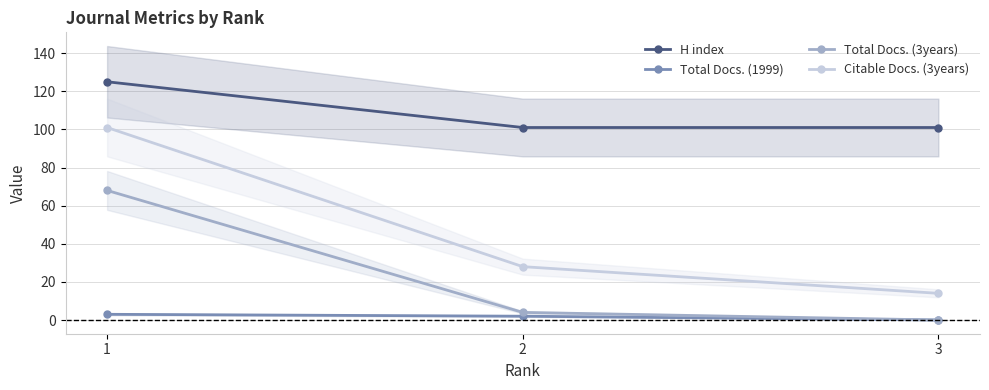

Reading left to right, list all the values displayed in this chart.

H index: 125	101	101
Total Docs. (1999): 3	2	0
Total Docs. (3years): 68	4	0
Citable Docs. (3years): 101	28	14